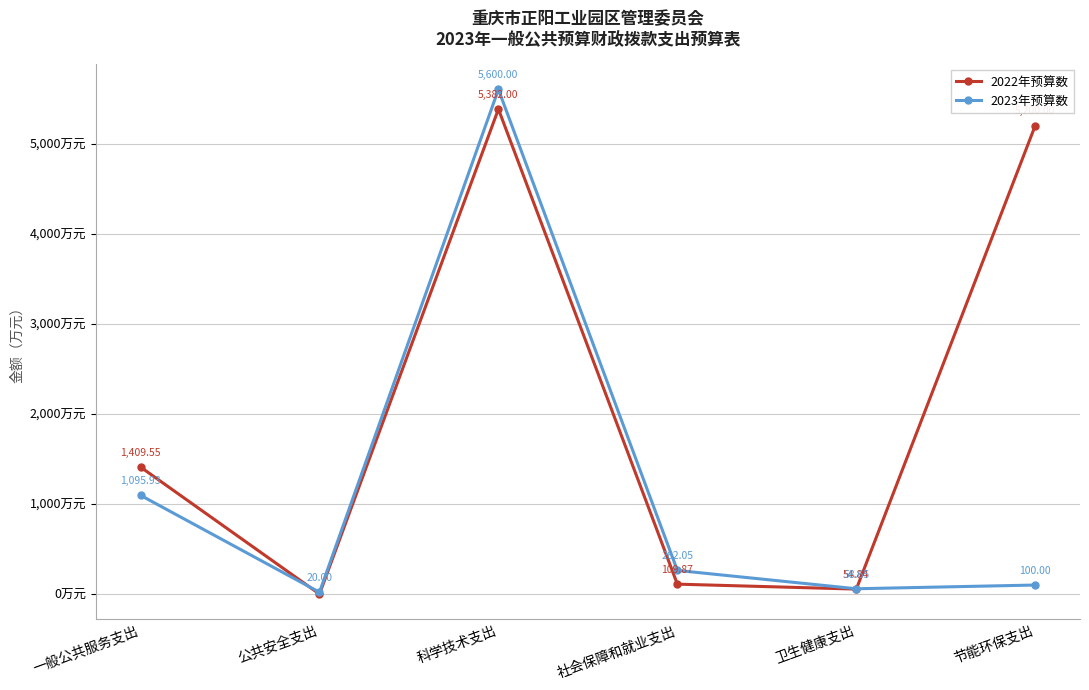

At which category is the sum across all series the highest?

科学技术支出